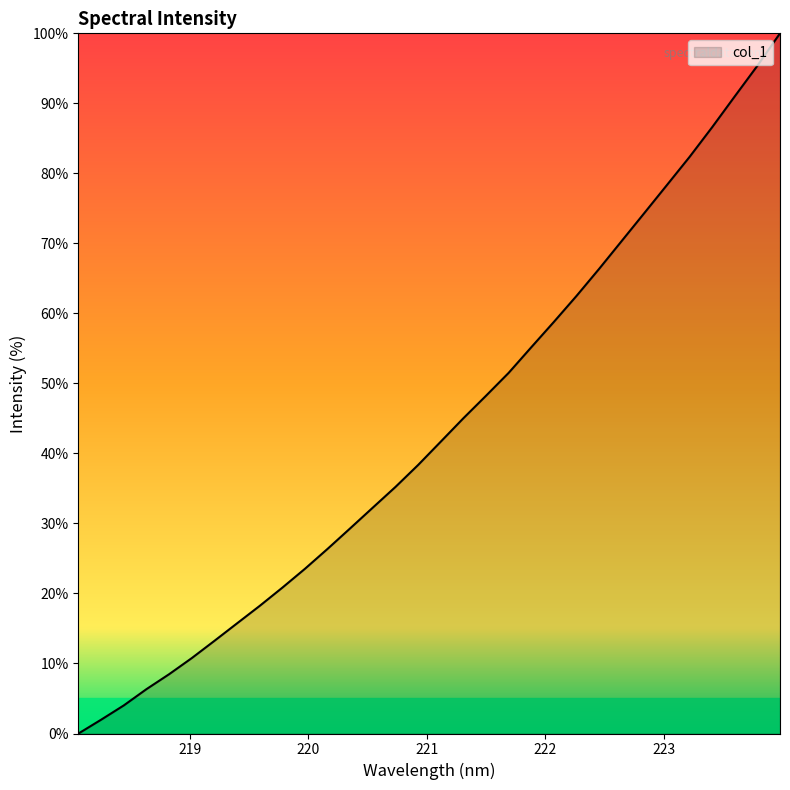

Count the number of data series in this chart.

1